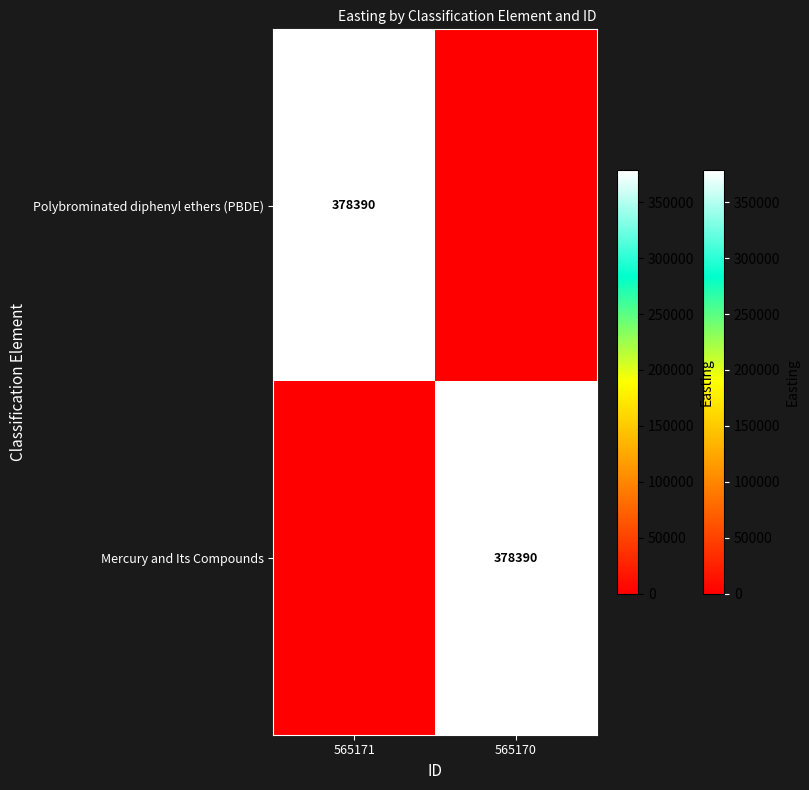

The Polybrominated diphenyl ethers (PBDE) series shows 378390 at 565171. True or false?

True